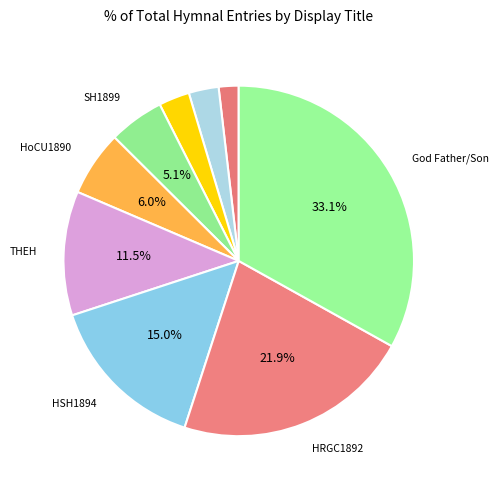

What is the smallest slice in the pie chart?

Holy Spirit, Heav'nly Dove (HWSS1908)